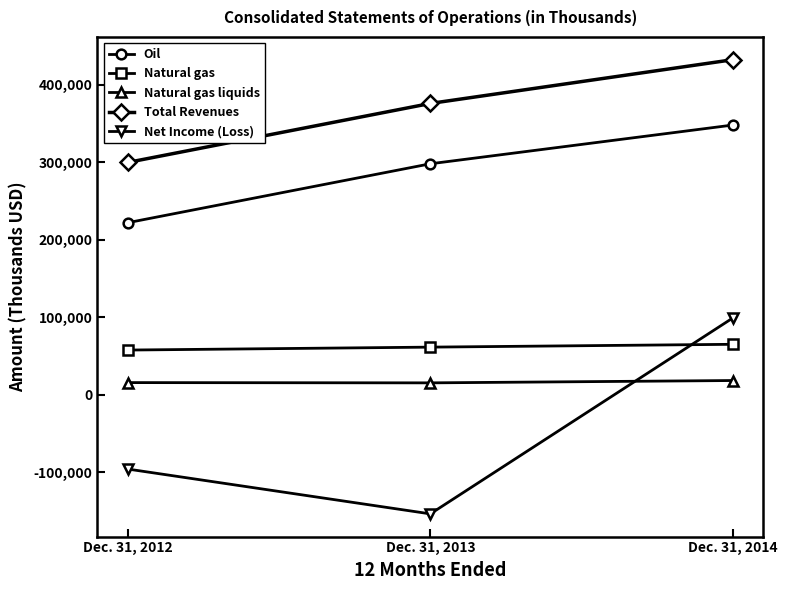

How many values in the Natural gas series are below 61350?

1